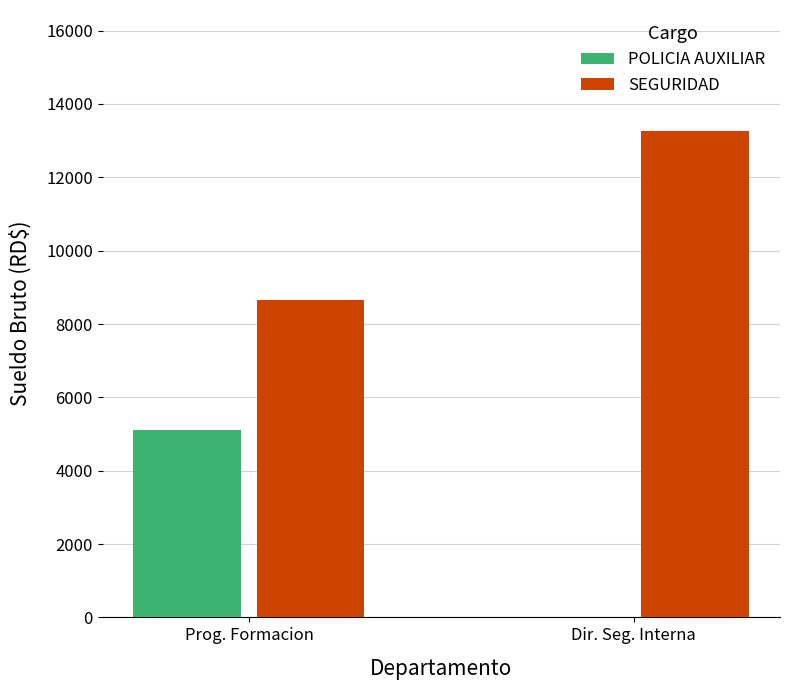

Which series has the widest spread of values?

POLICIA AUXILIAR